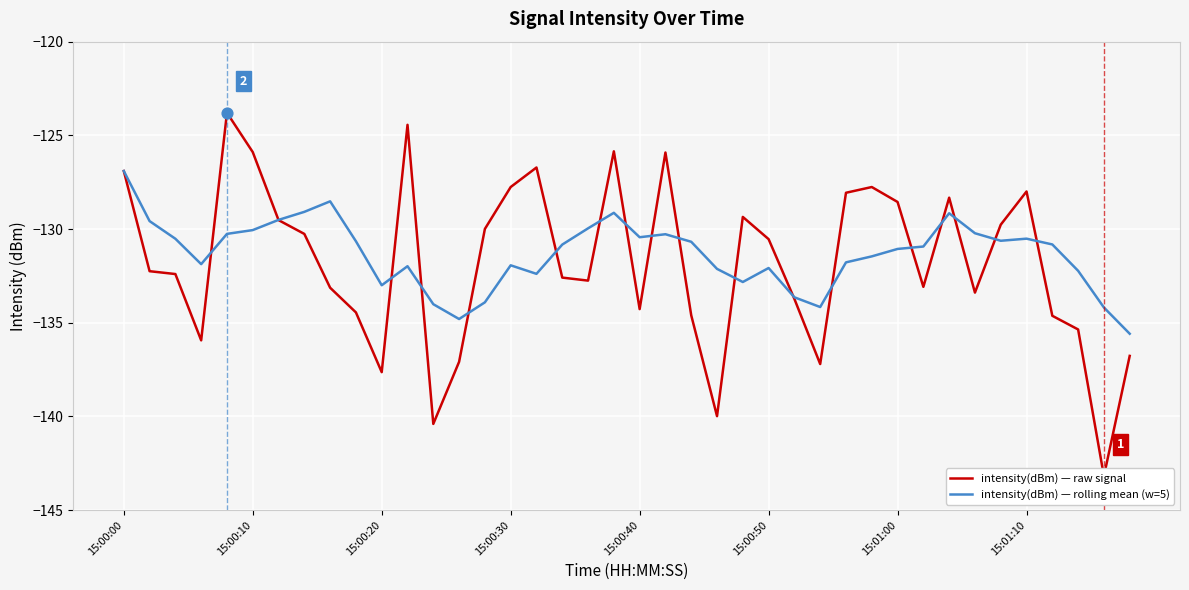

At how many categories does at least one series exceed -127?

7